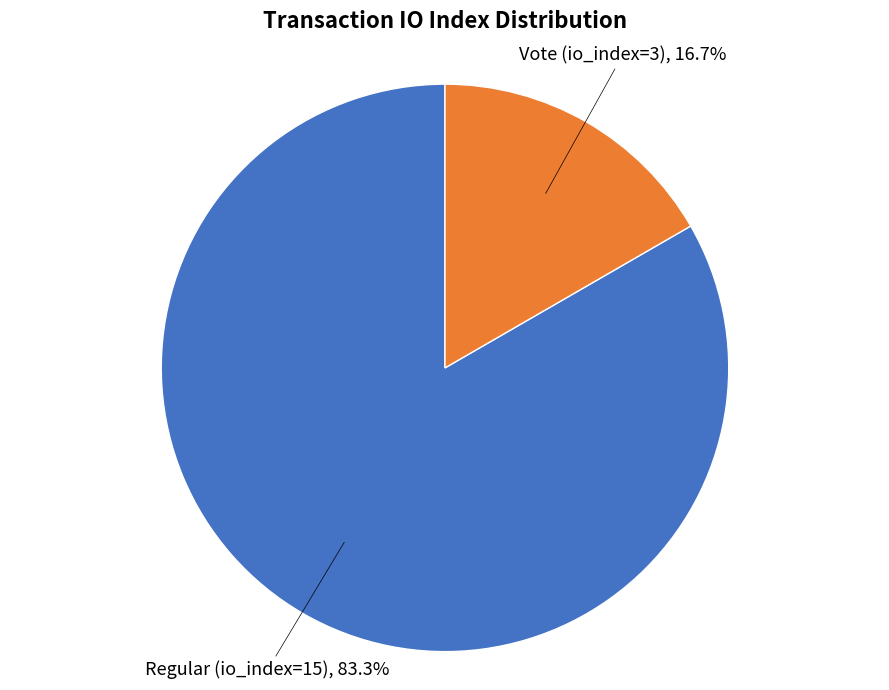

How many slices are in this pie chart?

2